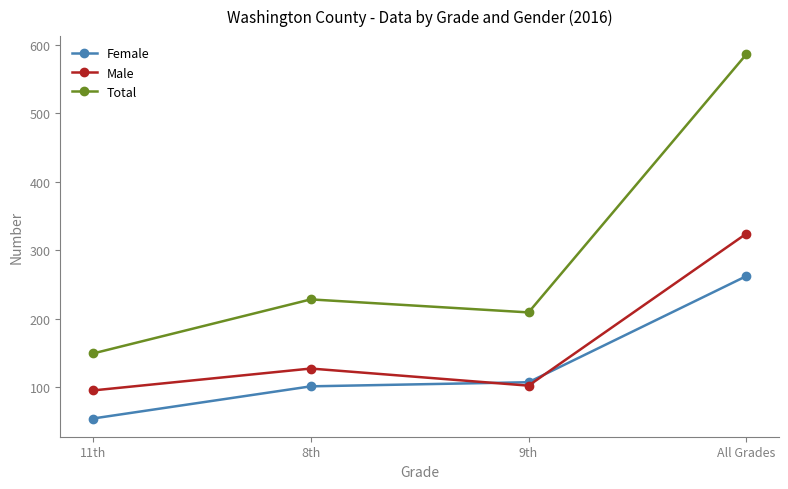

What is the label of the 3rd point from the right?

8th